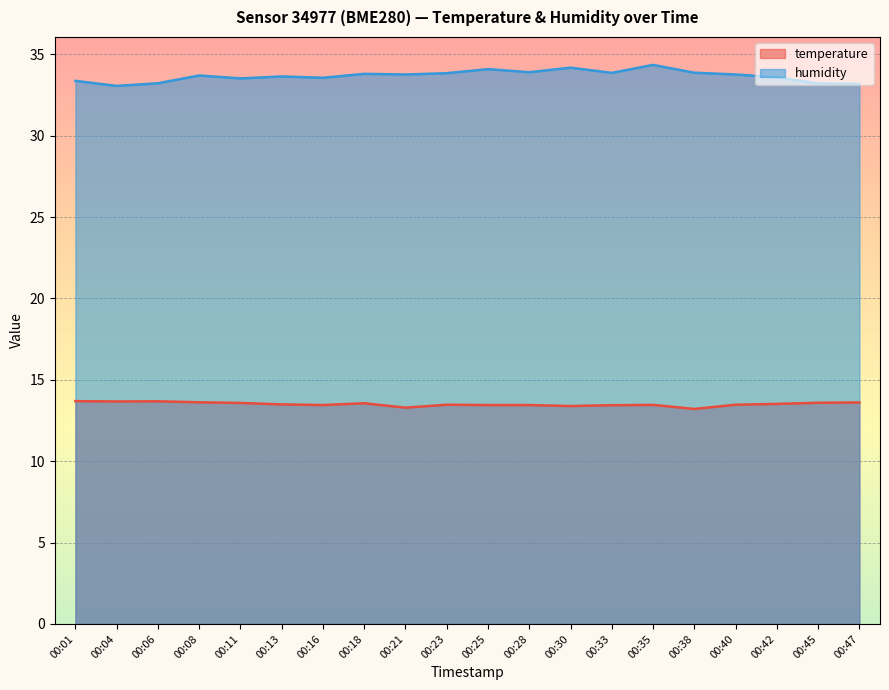

What is the difference between the highest and lowest values at 00:04?

19.4